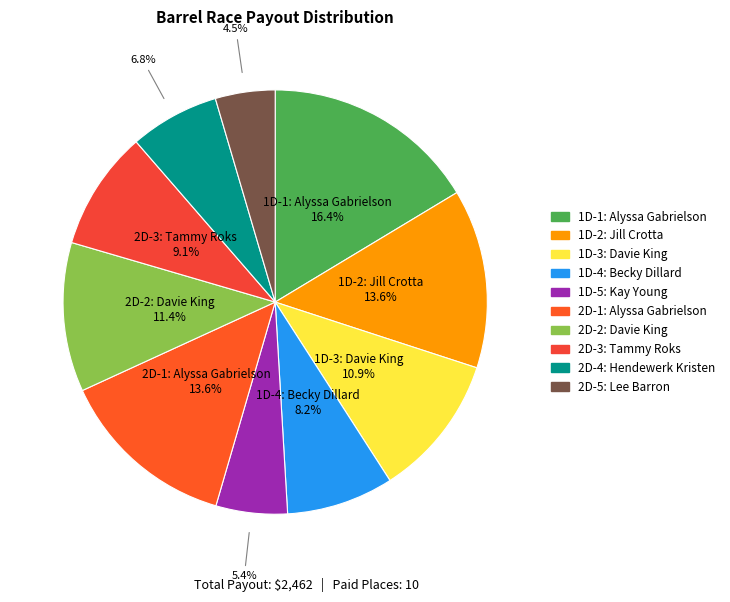

To the nearest percent, what portion does 2D-4: Hendewerk Kristen represent?

7%